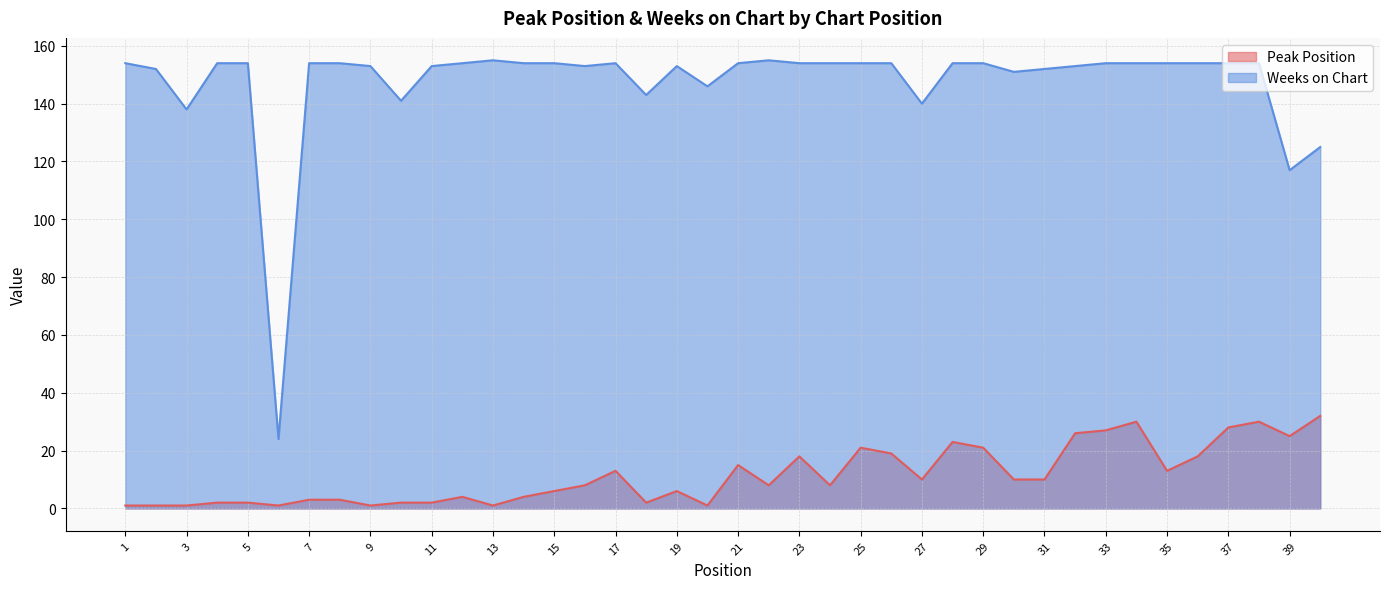

What is the difference between the Weeks on Chart values at 32 and 18?

10